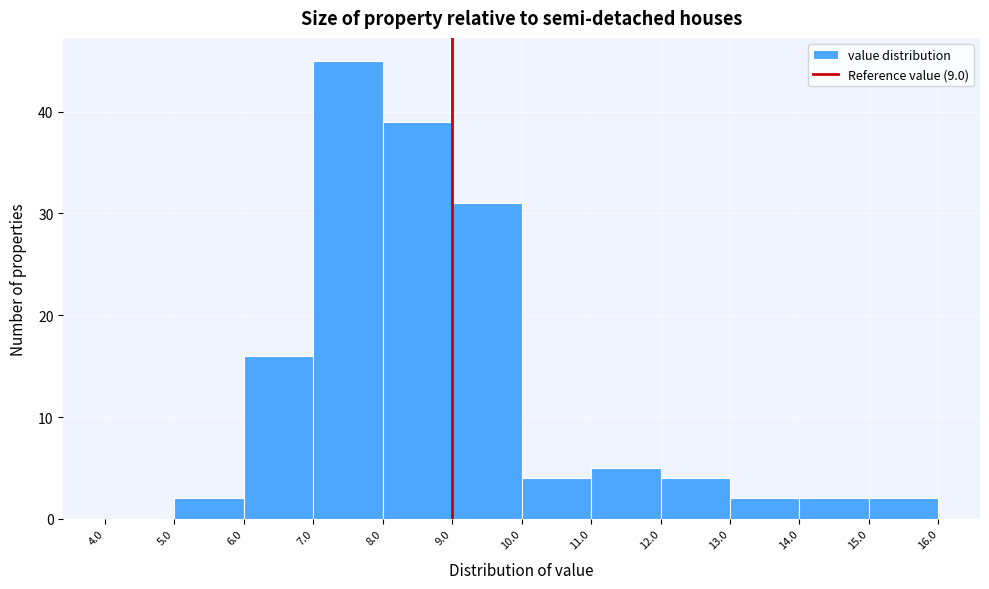

Reading left to right, list every bar in this chart as the range it spans on the x-axis followed by its height. The values are not printed on the chart, so give them approximately, as read against the axis.

4.0 to 5.0: 0
5.0 to 6.0: 2
6.0 to 7.0: 16
7.0 to 8.0: 45
8.0 to 9.0: 39
9.0 to 10.0: 31
10.0 to 11.0: 4
11.0 to 12.0: 5
12.0 to 13.0: 4
13.0 to 14.0: 2
14.0 to 15.0: 2
15.0 to 16.0: 2